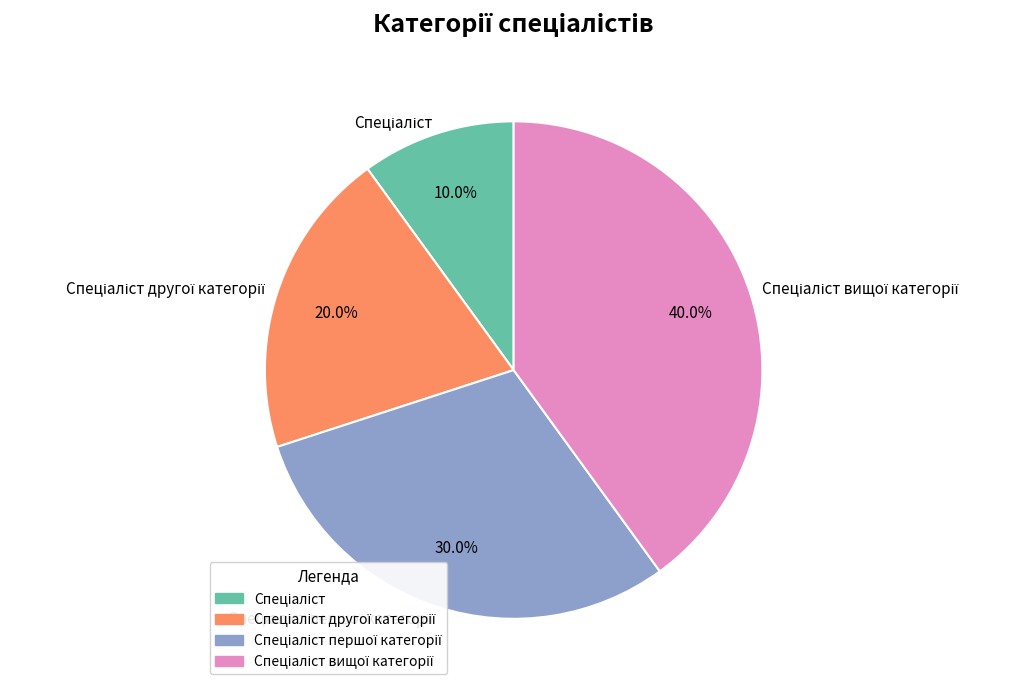

Is there a majority slice in this chart?

No